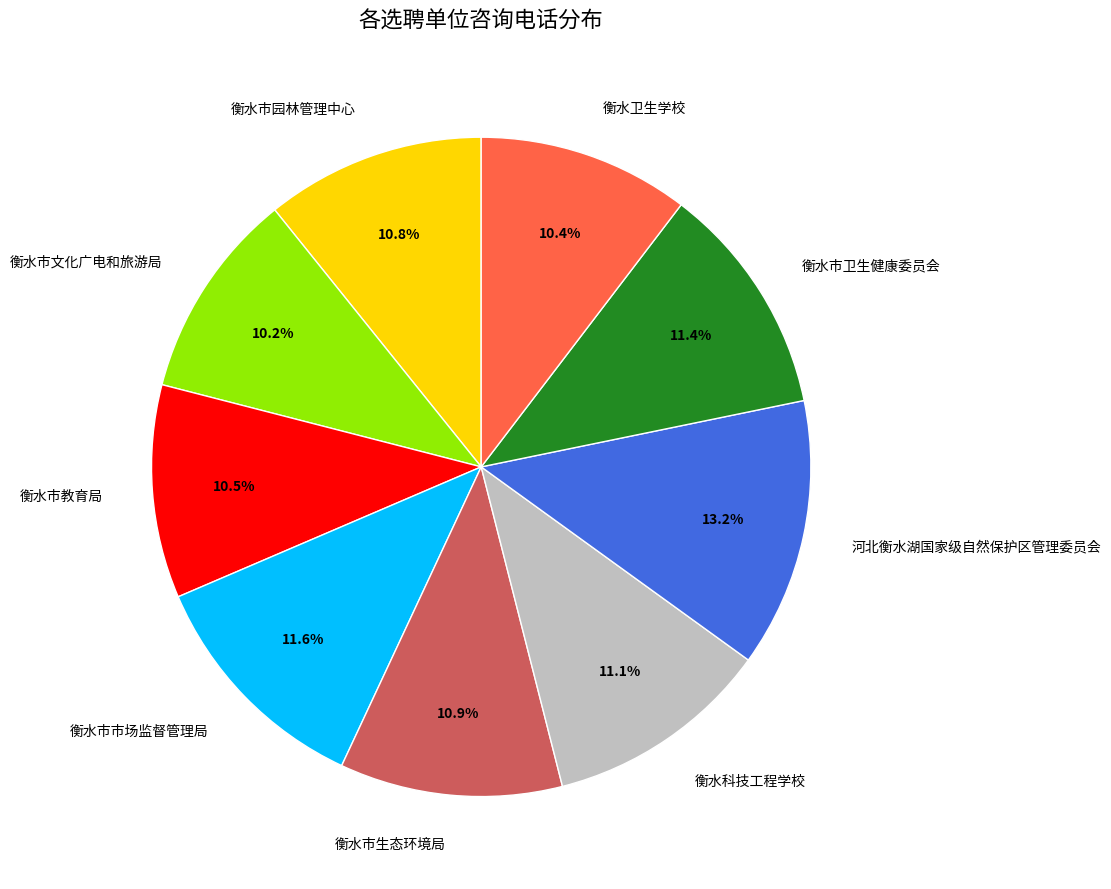

How many segments does this pie chart have?

9